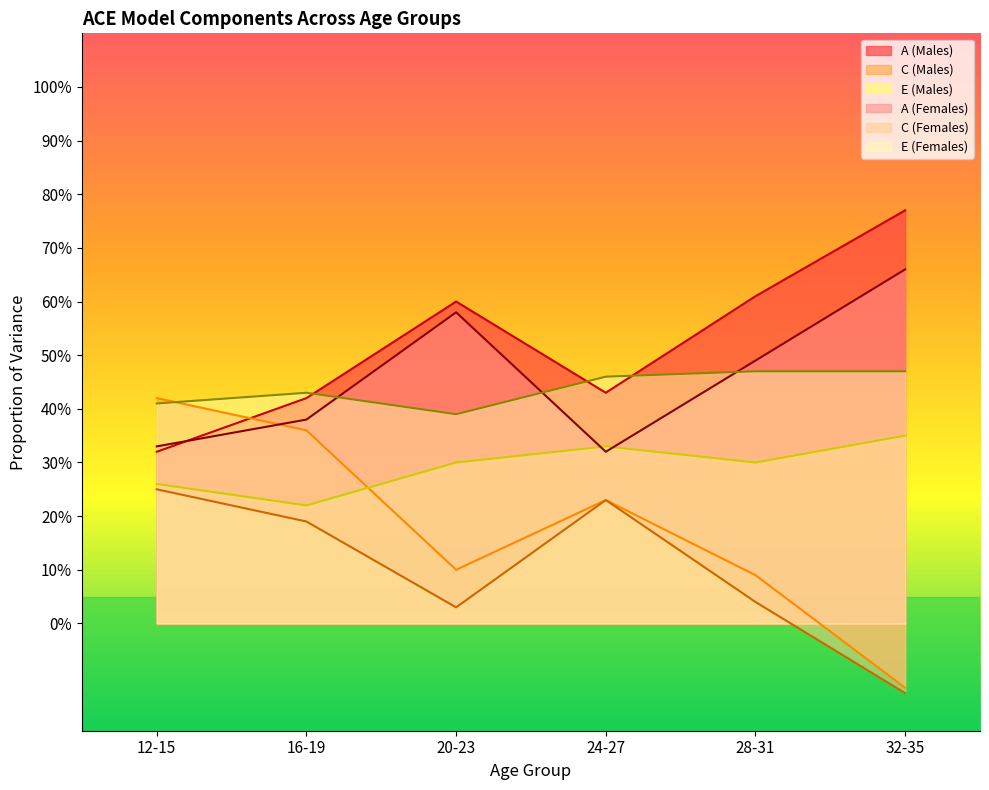

Which label corresponds to the smallest value in the chart?

32-35